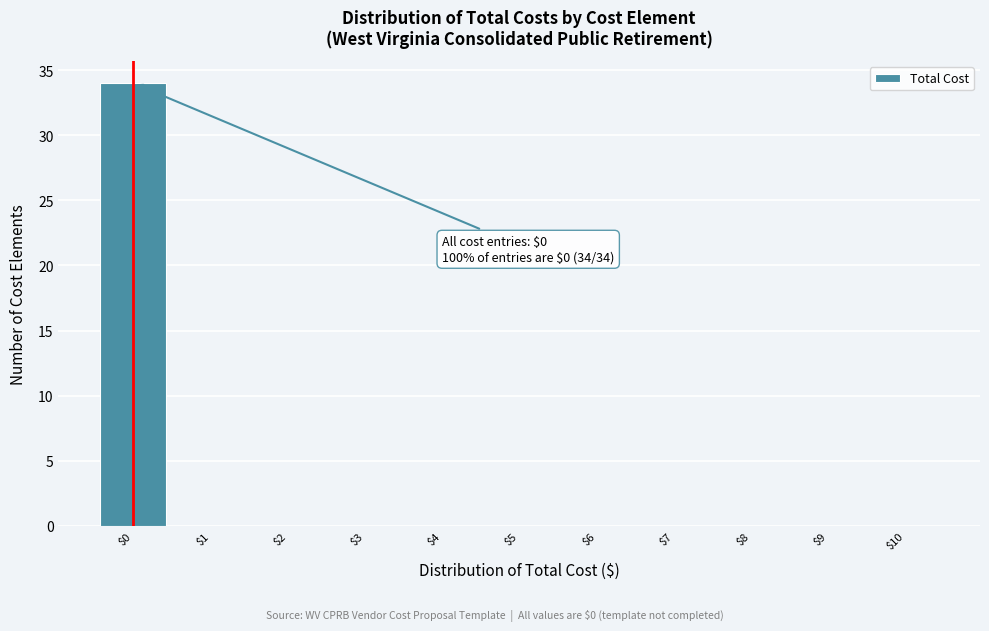

Over which range of the x-axis is the bar tallest?

-0.5 to 0.5